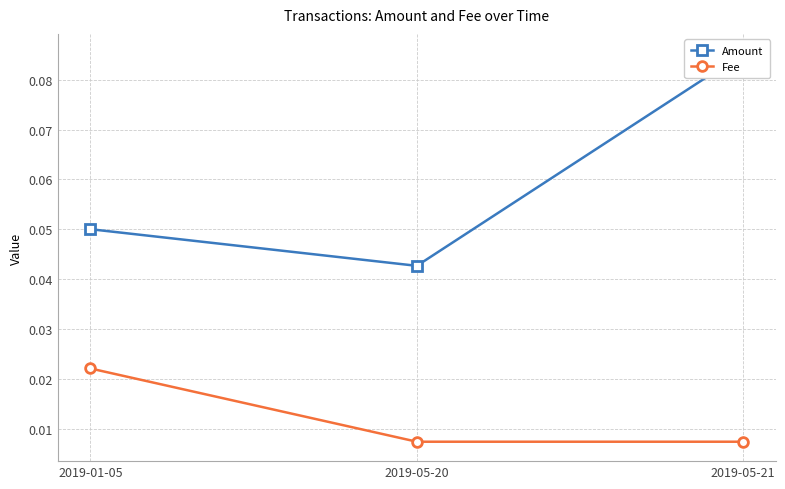

List the series in order of their overall mean, lowest first.

Fee, Amount